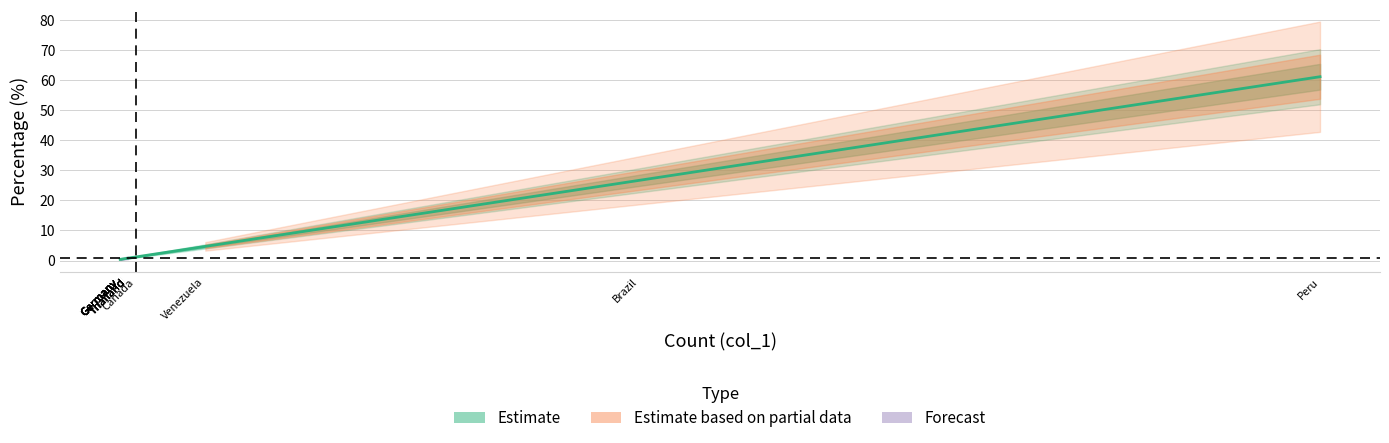

Reading right to left, transcribe all the data shown in this chart.

0.4	0.4	0.4	0.4	0.4	0.4	0.4	0.8	0.8	0.8	0.8	1.2	4.7	26.7	61.2